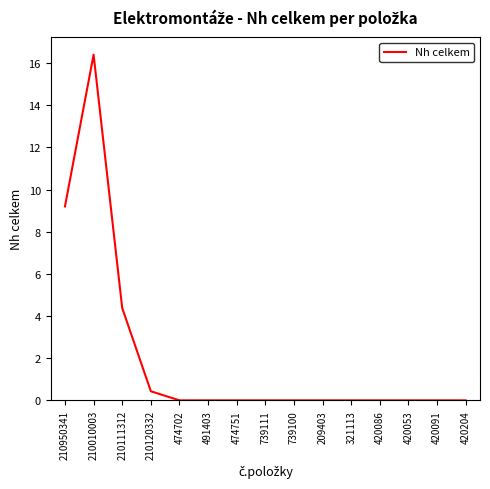

At which label is the value closest to 8?

210950341